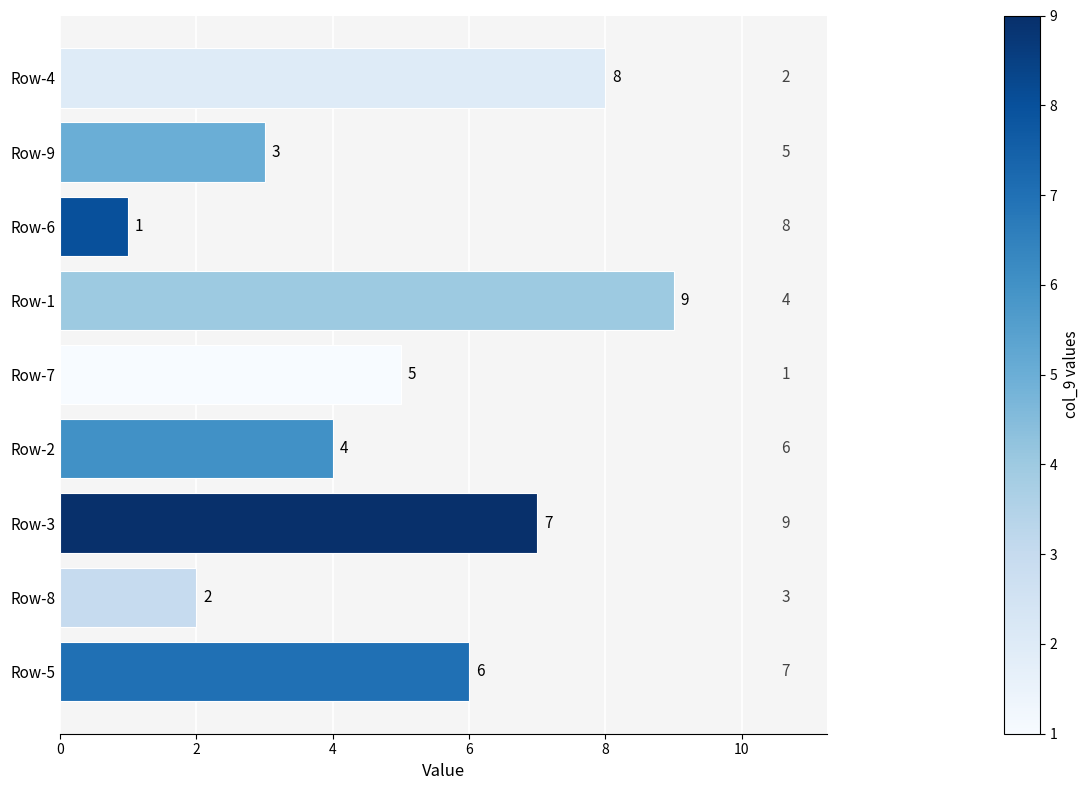

What is the minimum value shown in the chart?

1